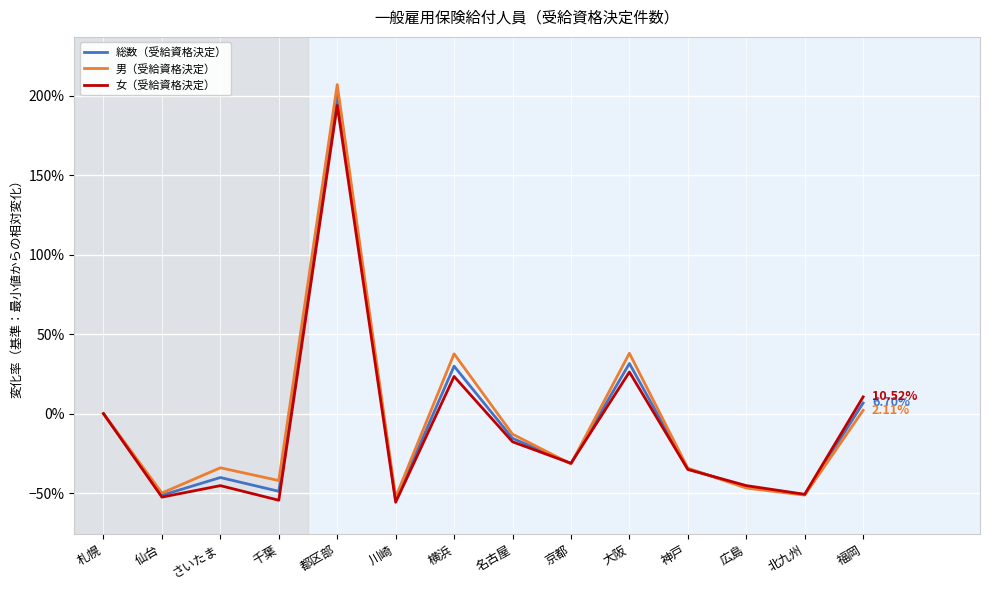

Where is the first local maximum for 男（受給資格決定）?

さいたま